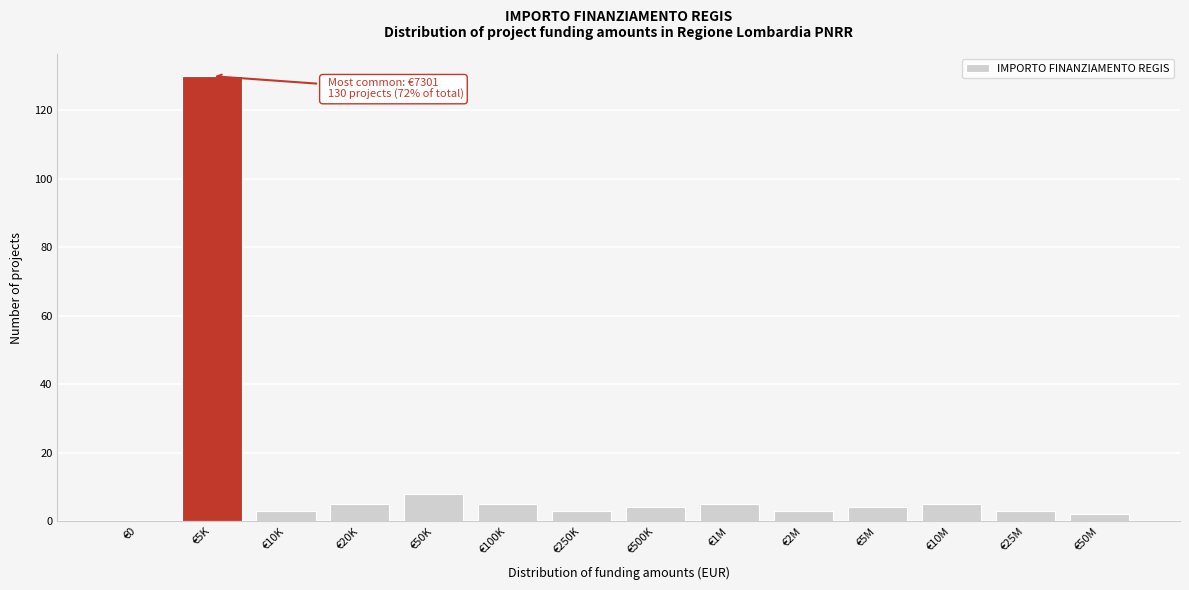

Reading left to right, list all the values displayed in this chart.

€0=0	€5K=130	€10K=3	€20K=5	€50K=8	€100K=5	€250K=3	€500K=4	€1M=5	€2M=3	€5M=4	€10M=5	€25M=3	€50M=2